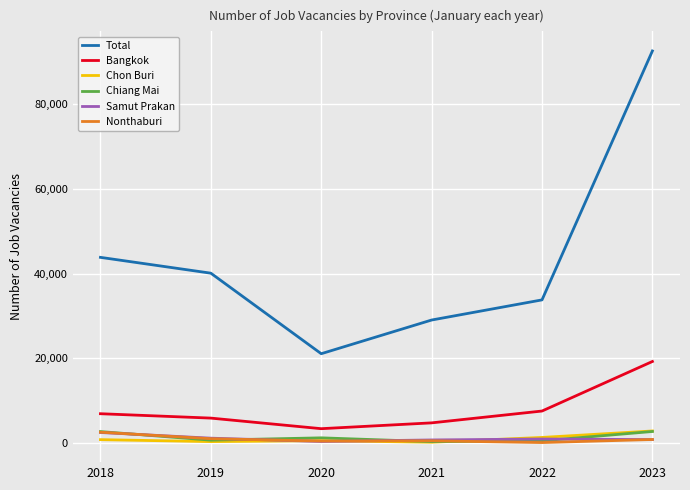

What is the maximum value shown in the chart?

92593